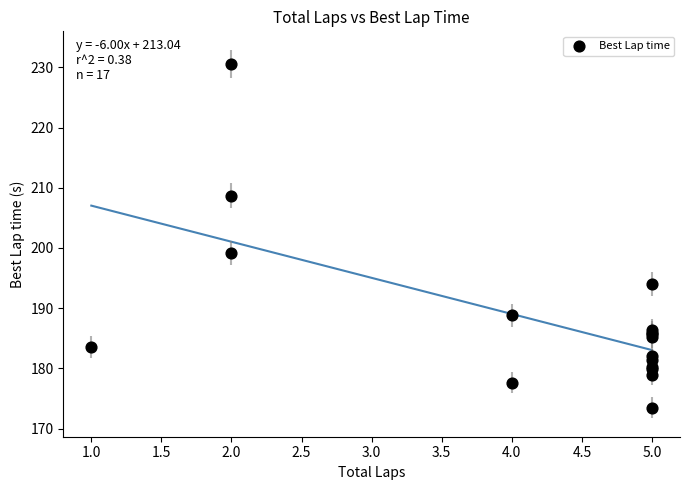

What Y value in the scatter plot is closest to 202?

199.1